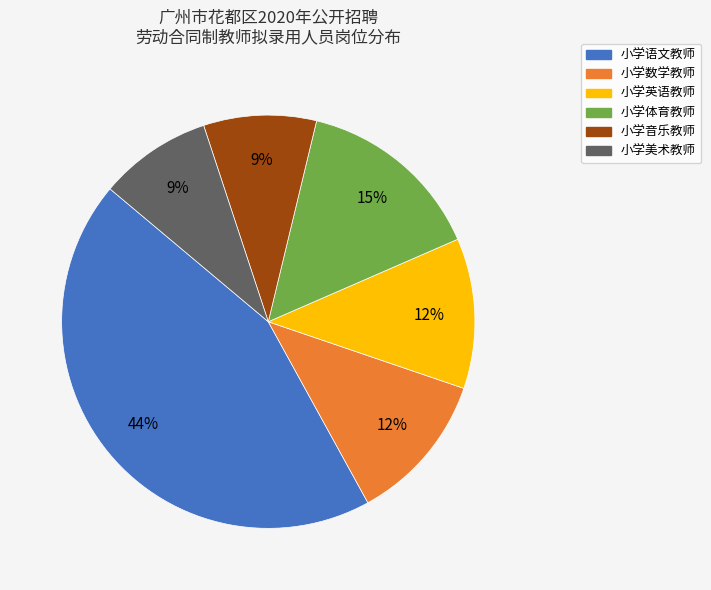

Does 小学体育教师 represent more than half of the total?

No